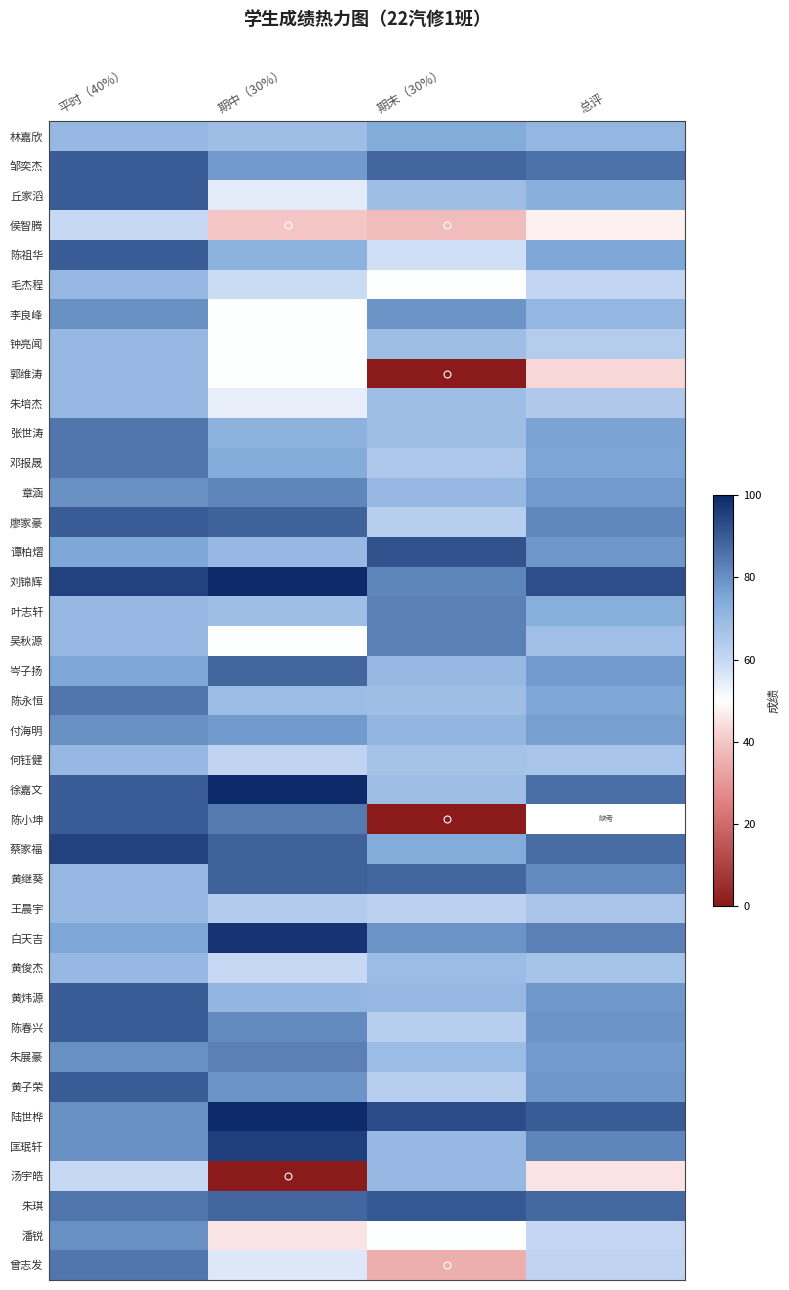

Is the value of 毛杰程 at 平时（40%） greater than the value of 郭维涛 at 期末（30%）?

Yes